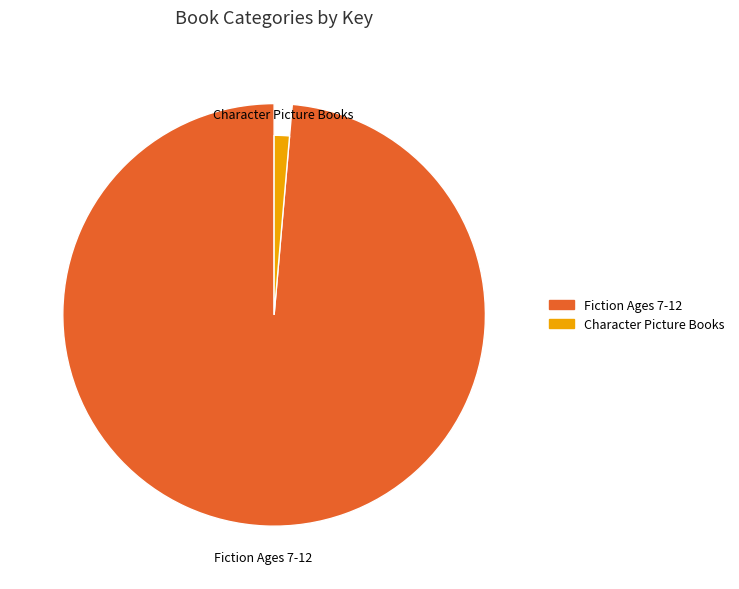

What percentage is the Fiction Ages 7-12 slice, to the nearest percent?

99%